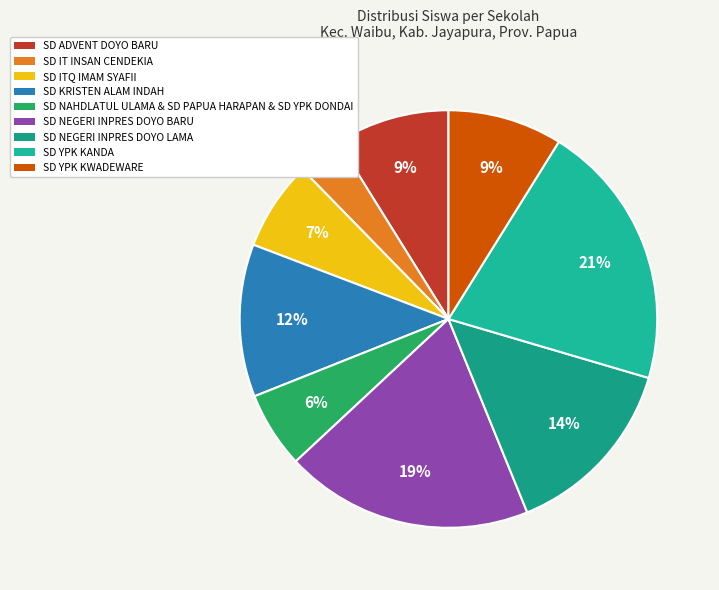

Count the number of slices in the pie.

9